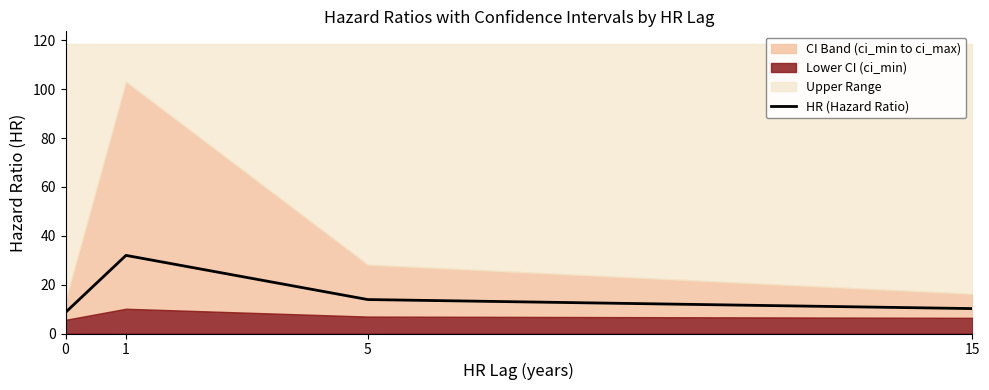

Is it true that the value at 1 is 10.9?

False